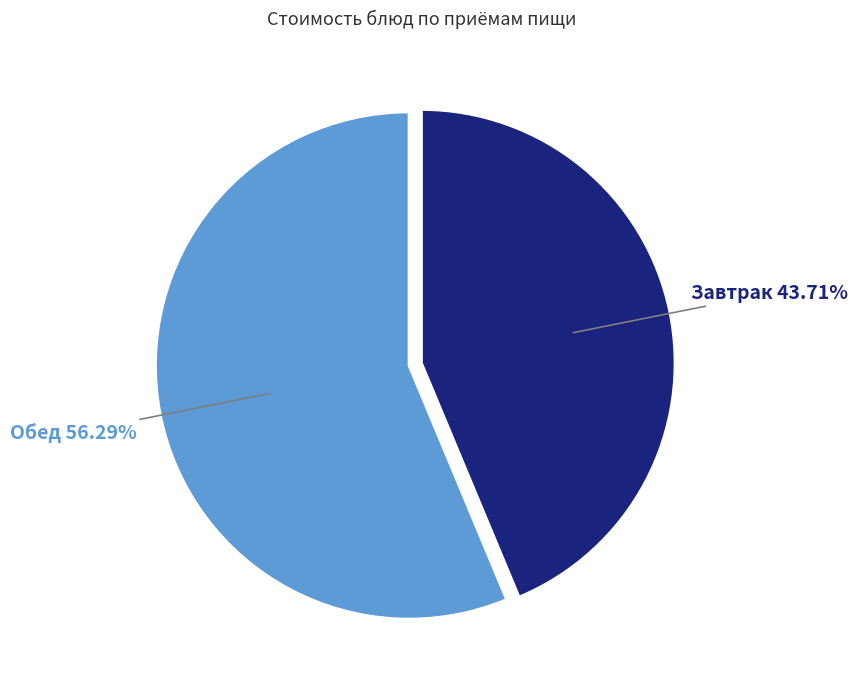

Between Обед and Завтрак, which is larger?

Обед